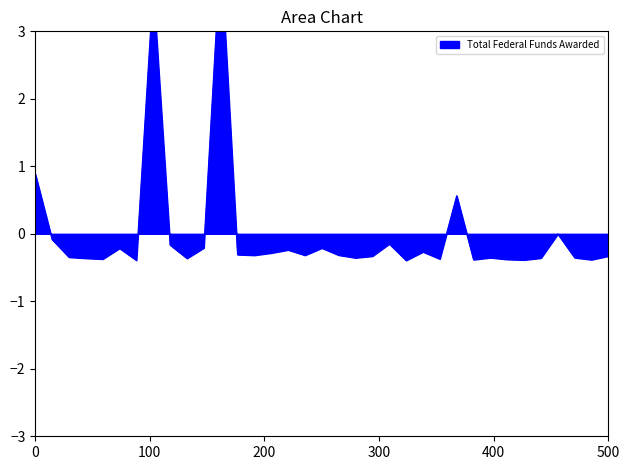

How many data points are less than 0?

31